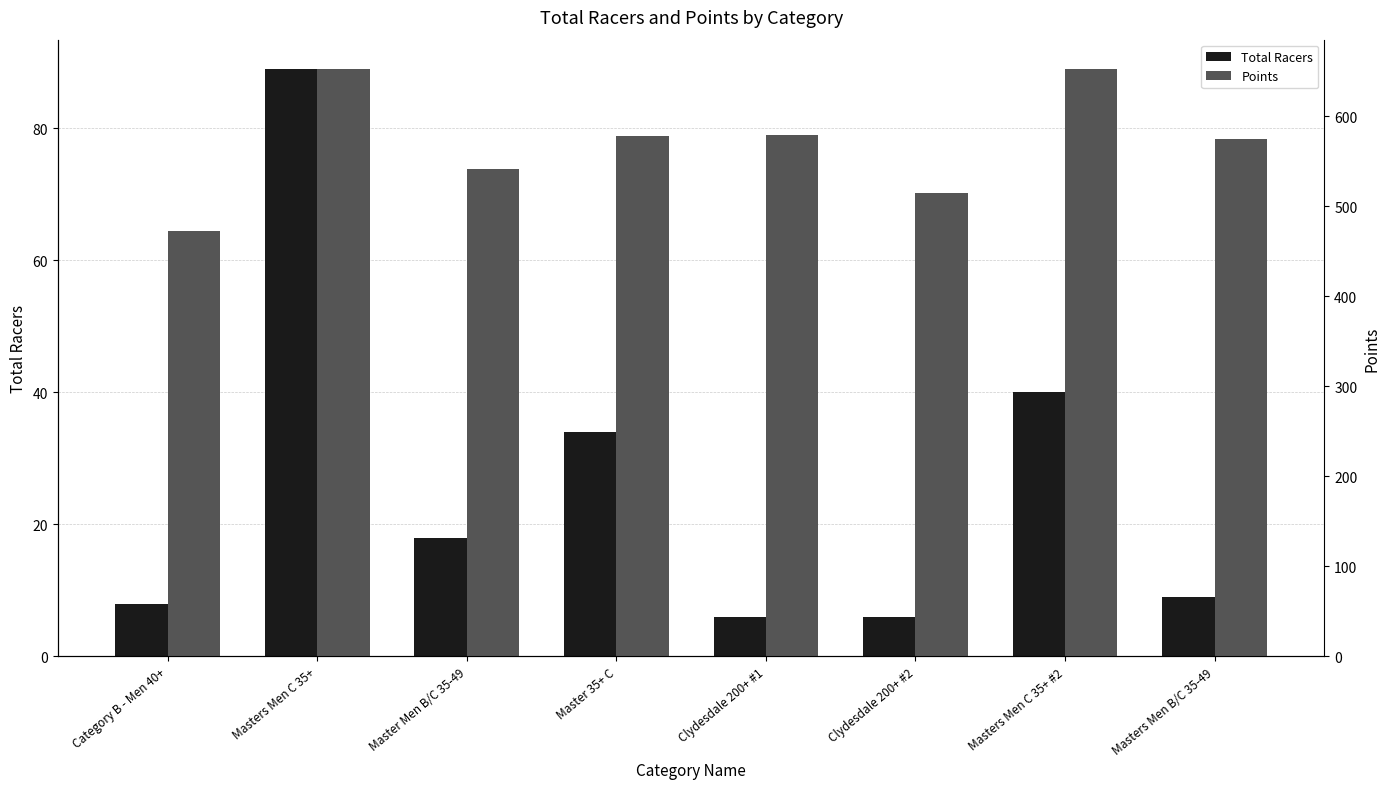

Between Masters Men C 35+ #2 and Masters Men B/C 35-49, which series saw the biggest shift?

Points